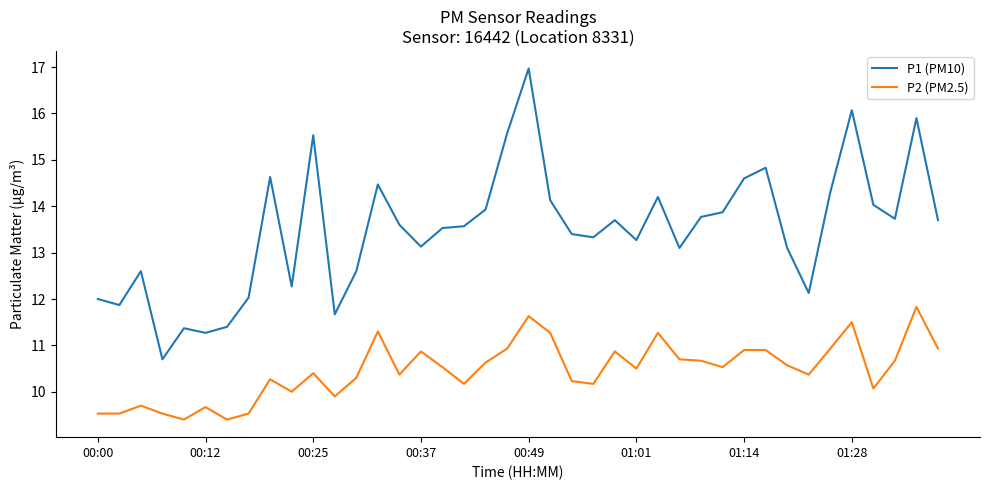

Which series has the largest range (max minus min)?

P1 (PM10)